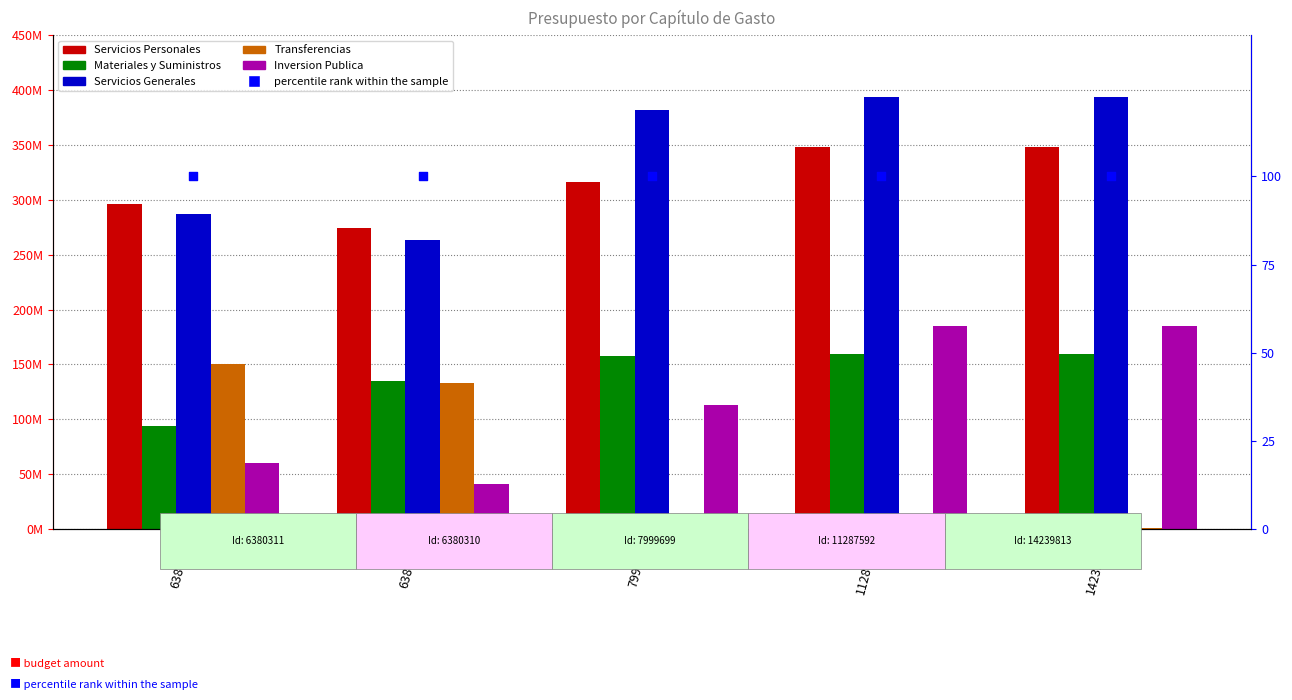

Which series has the largest Y range (max minus min)?

Transferencias